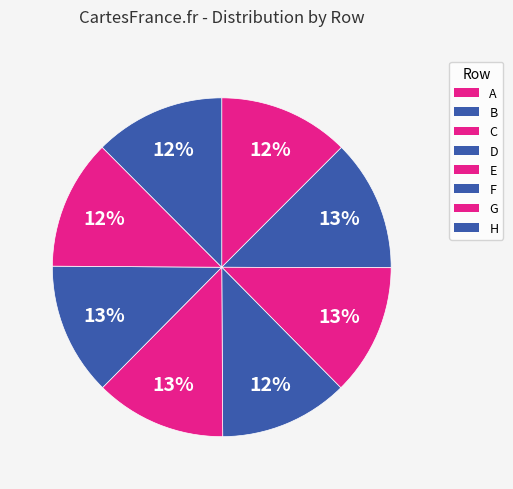

How many slices are in this pie chart?

8